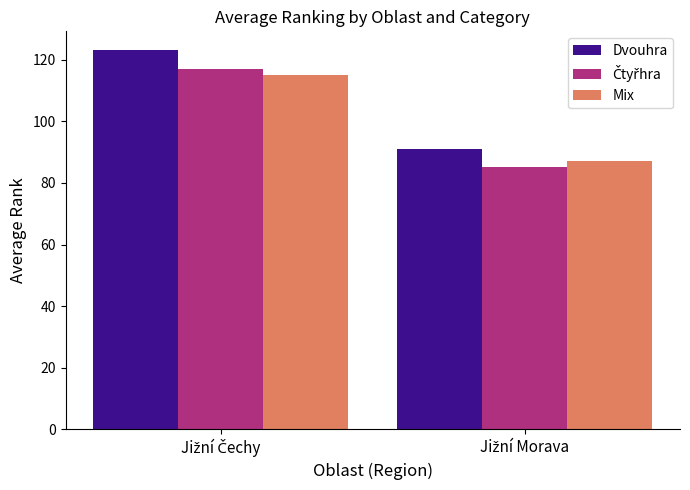

How many series are shown in this chart?

3